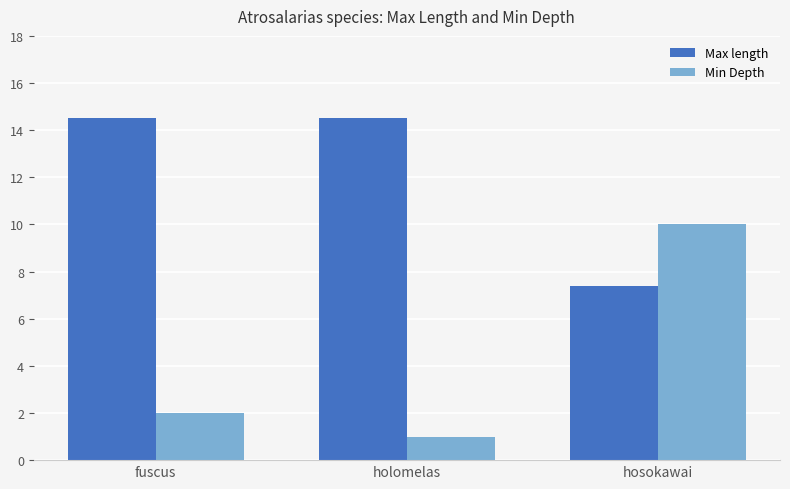

What position from the left is holomelas?

2